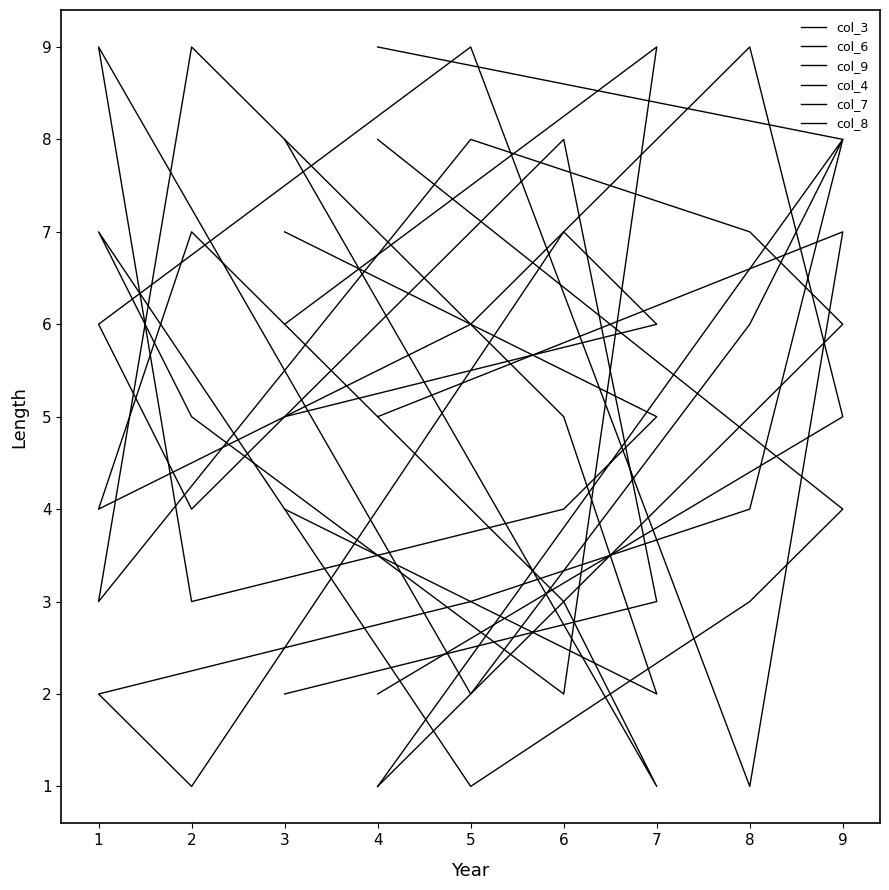

Is the value of col_4 at 5 greater than the value of col_9 at 5?

Yes